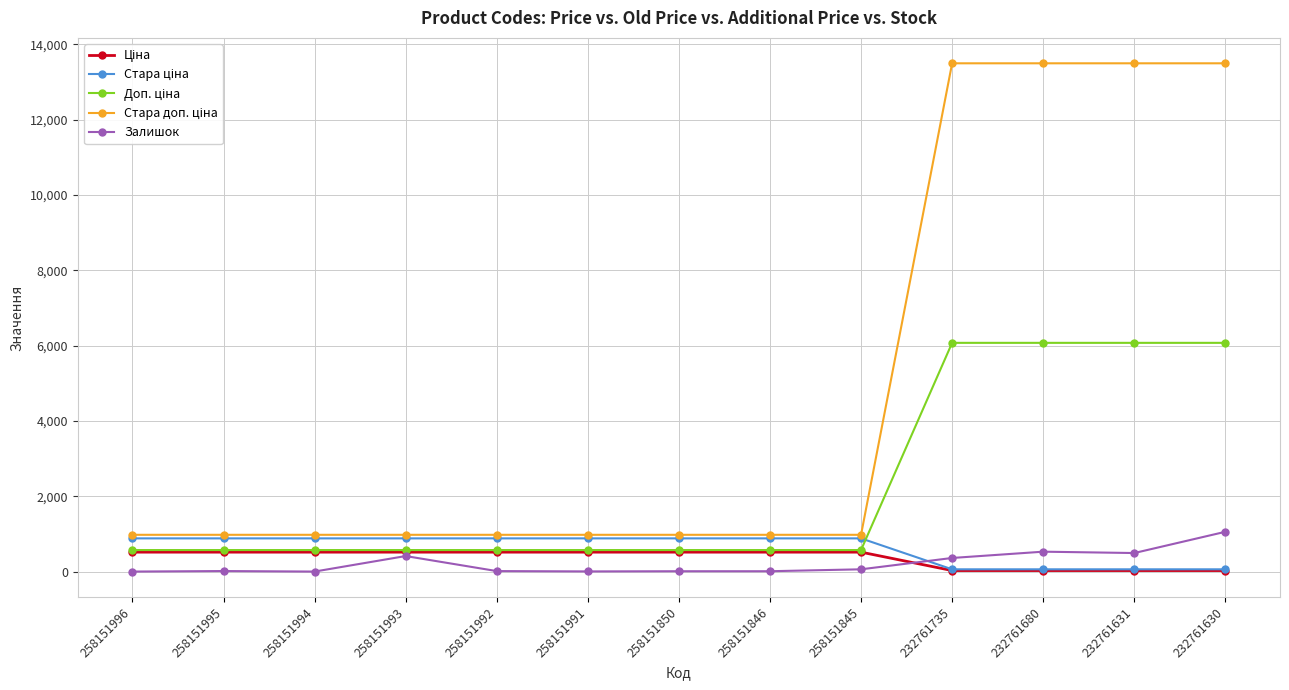

What is the difference between the highest and lowest values at 258151995?

962.1